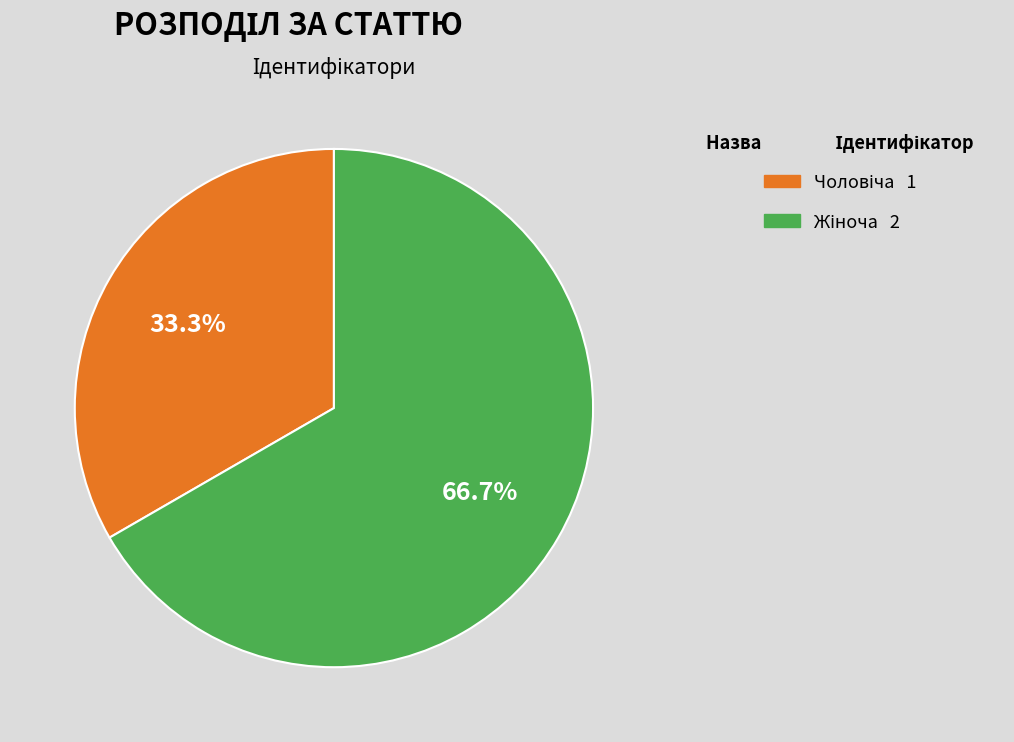

Does any single category account for the majority?

Yes